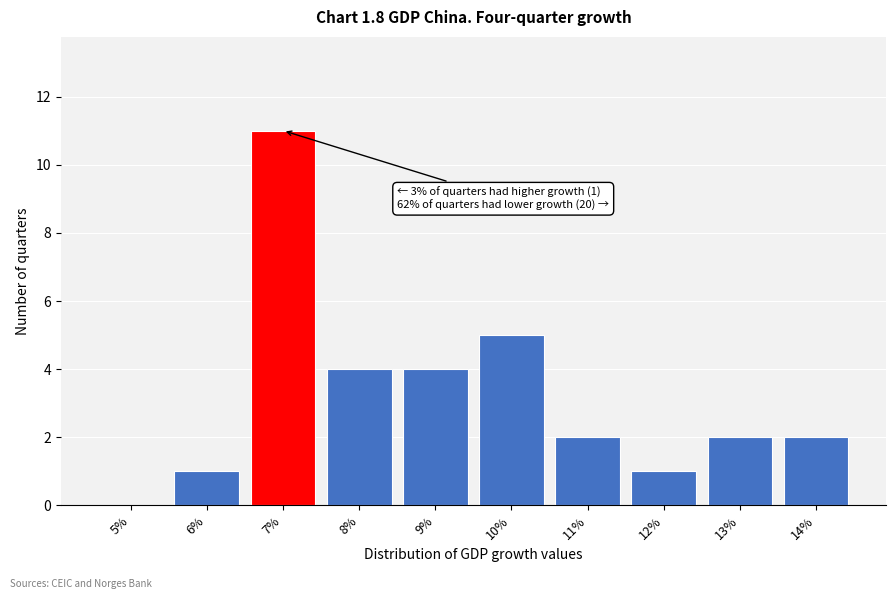

Reading right to left, transcribe all the data shown in this chart.

14%=2	13%=2	12%=1	11%=2	10%=5	9%=4	8%=4	7%=11	6%=1	5%=0